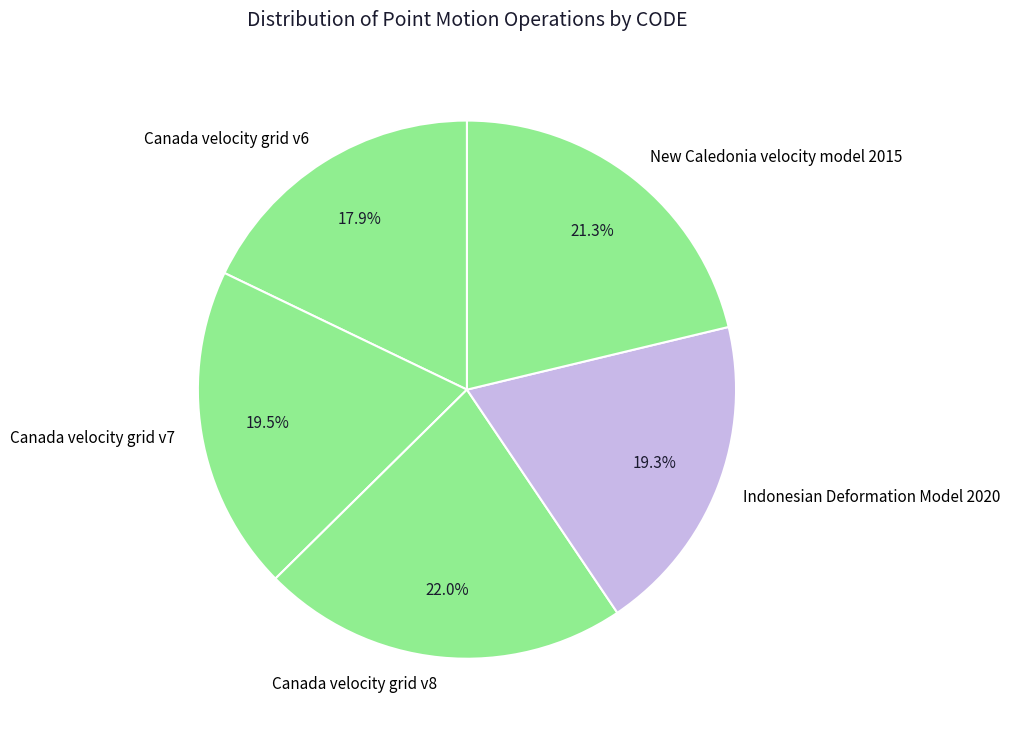

How many slices are in this pie chart?

5